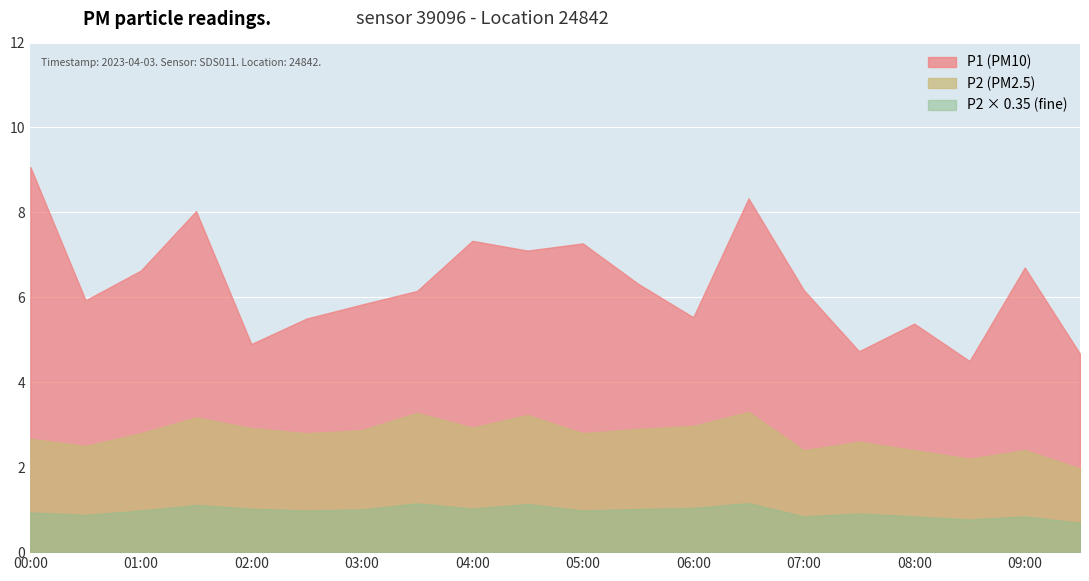

At which label is P1 closest to 6?

00:30